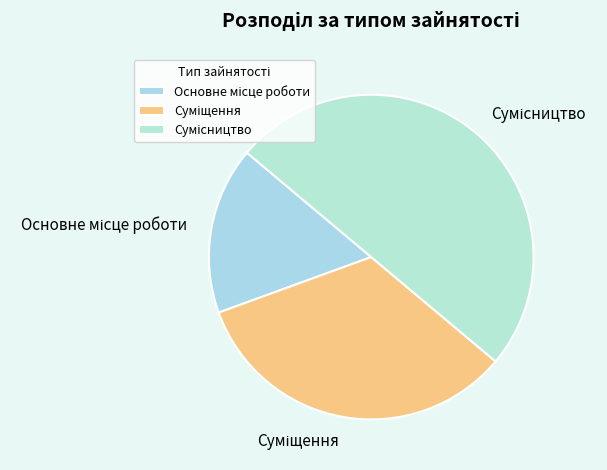

What is the ratio of the value at Суміщення to the value at Основне місце роботи?

2.0